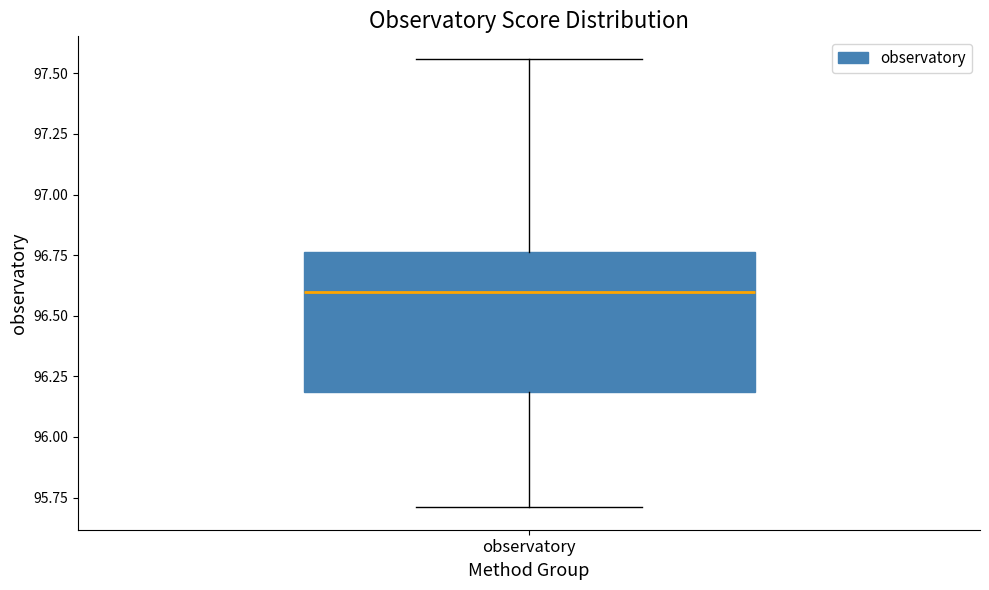

Transcribe this box plot: give where the median line is, the range the box spans, and where the two whiskers end, as read against the y-axis. The values are not printed on the chart, so give them approximately, as read against the axis.

median 96.60, box 96.20 to 96.75, whiskers 95.70 to 97.55